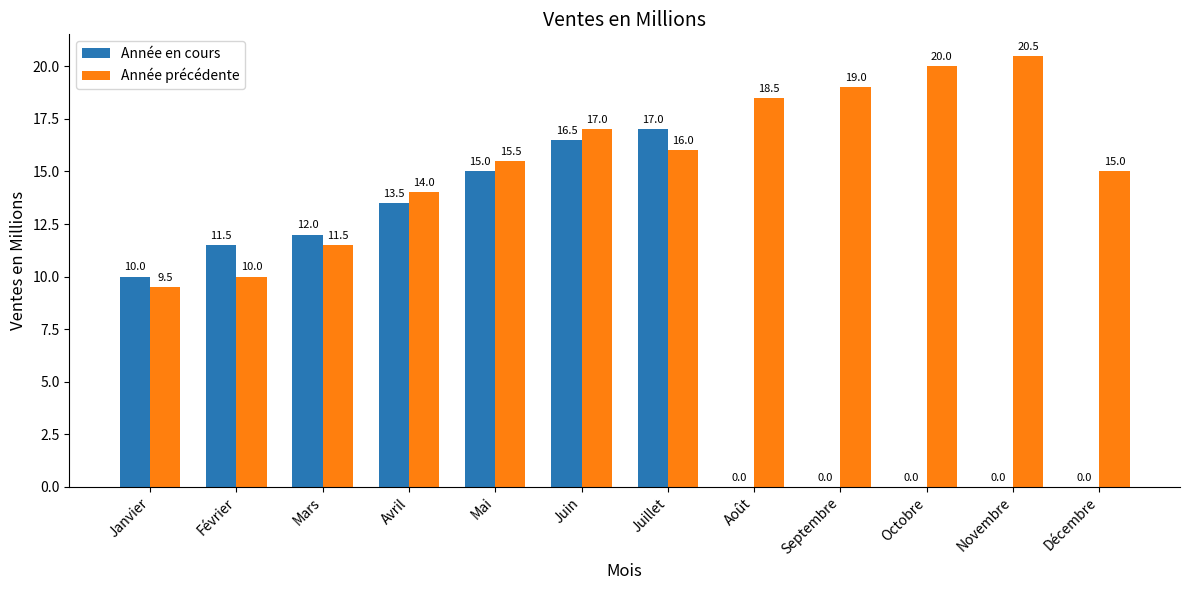

Reading left to right, list all the values displayed in this chart.

Année en cours: Janvier=10.0	Février=11.5	Mars=12.0	Avril=13.5	Mai=15.0	Juin=16.5	Juillet=17.0	Août=0.0	Septembre=0.0	Octobre=0.0	Novembre=0.0	Décembre=0.0
Année précédente: Janvier=9.5	Février=10.0	Mars=11.5	Avril=14.0	Mai=15.5	Juin=17.0	Juillet=16.0	Août=18.5	Septembre=19.0	Octobre=20.0	Novembre=20.5	Décembre=15.0